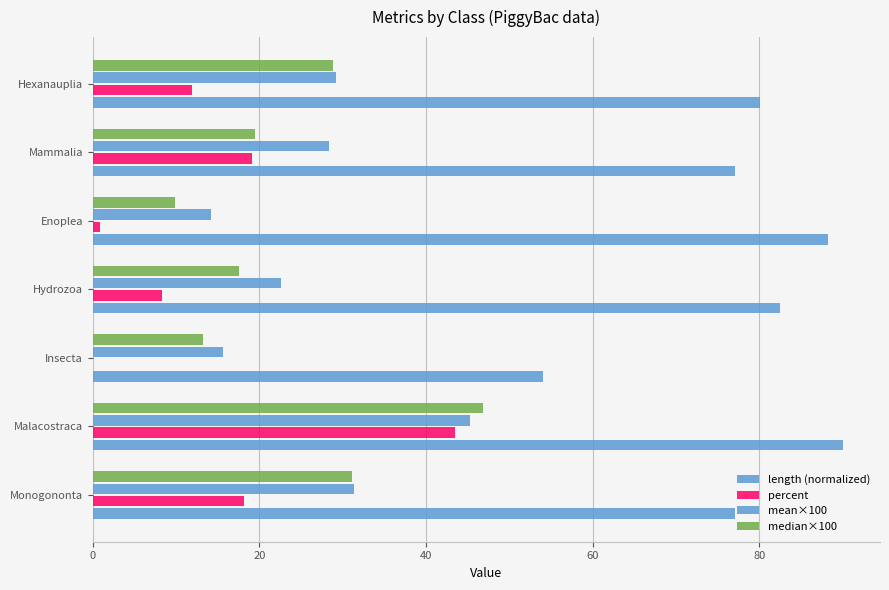

What is the sum of all mean×100 values?

186.7